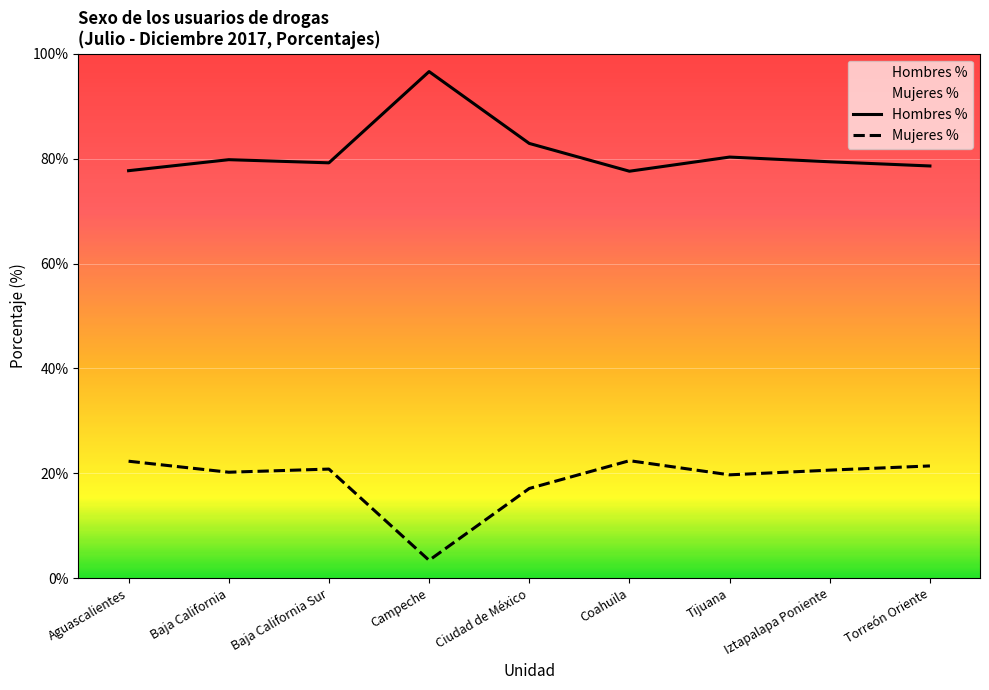

At how many categories does at least one series exceed 6?

9